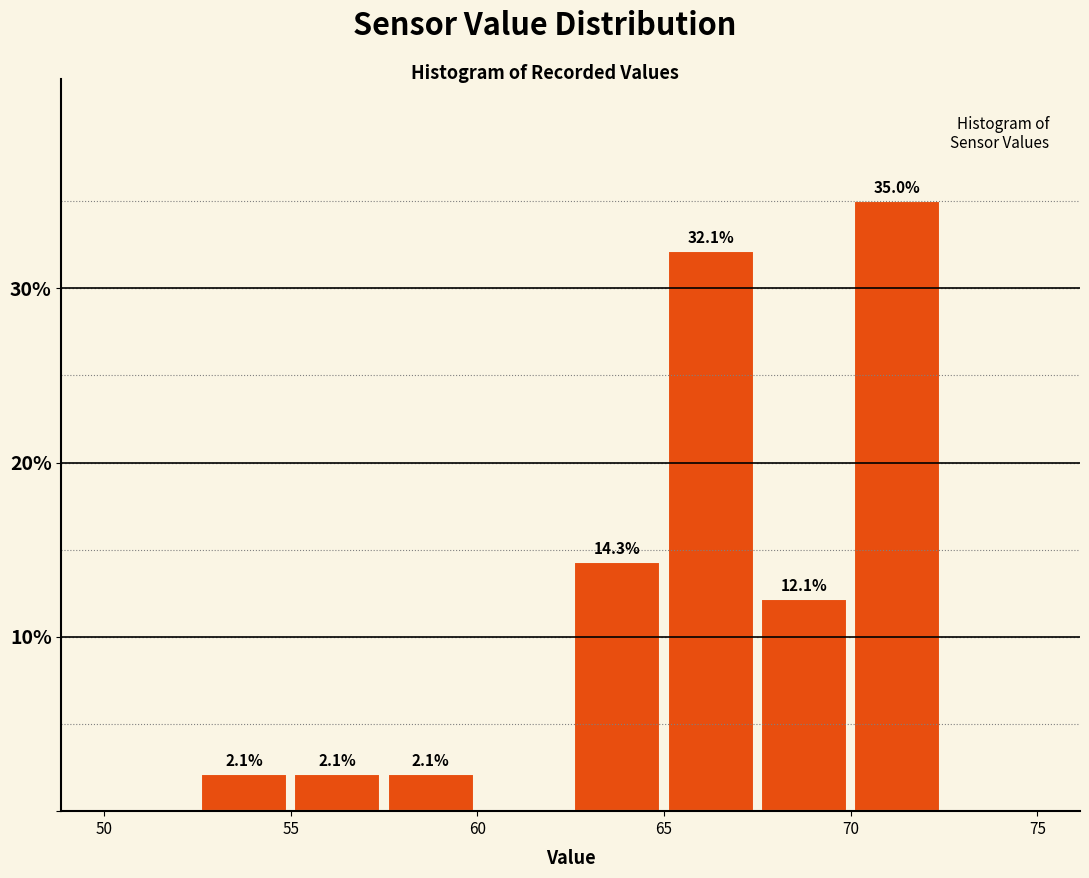

Over which range of the x-axis is the bar tallest?

70.0 to 72.5